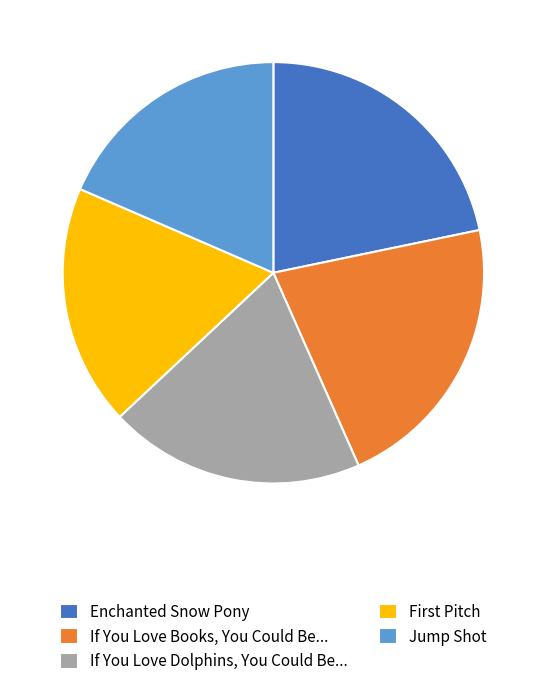

Do If You Love Dolphins, You Could Be... and If You Love Books, You Could Be... together represent more than half of the pie?

No